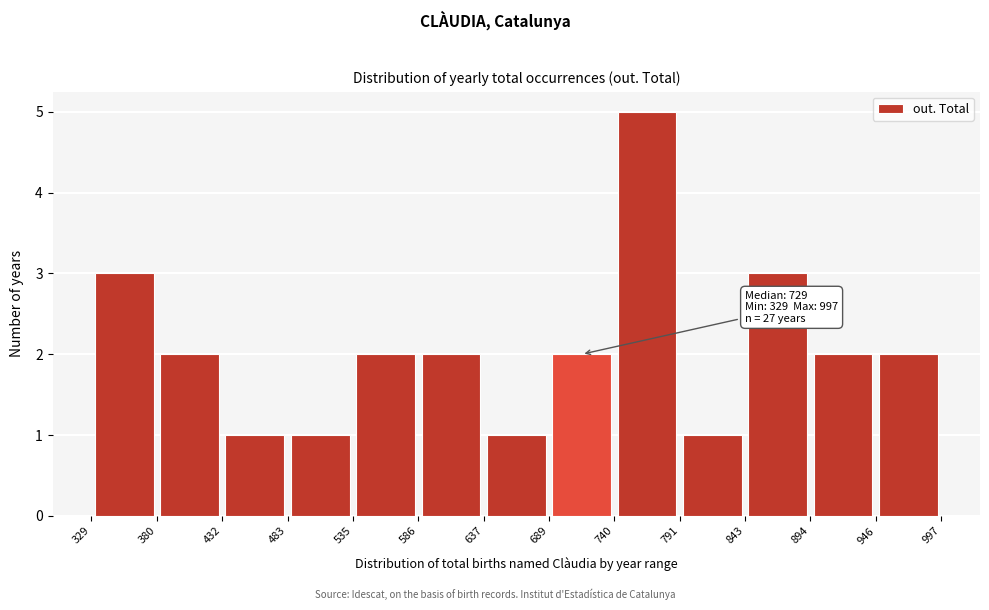

Which range on the x-axis has the tallest bar?

740 to 791